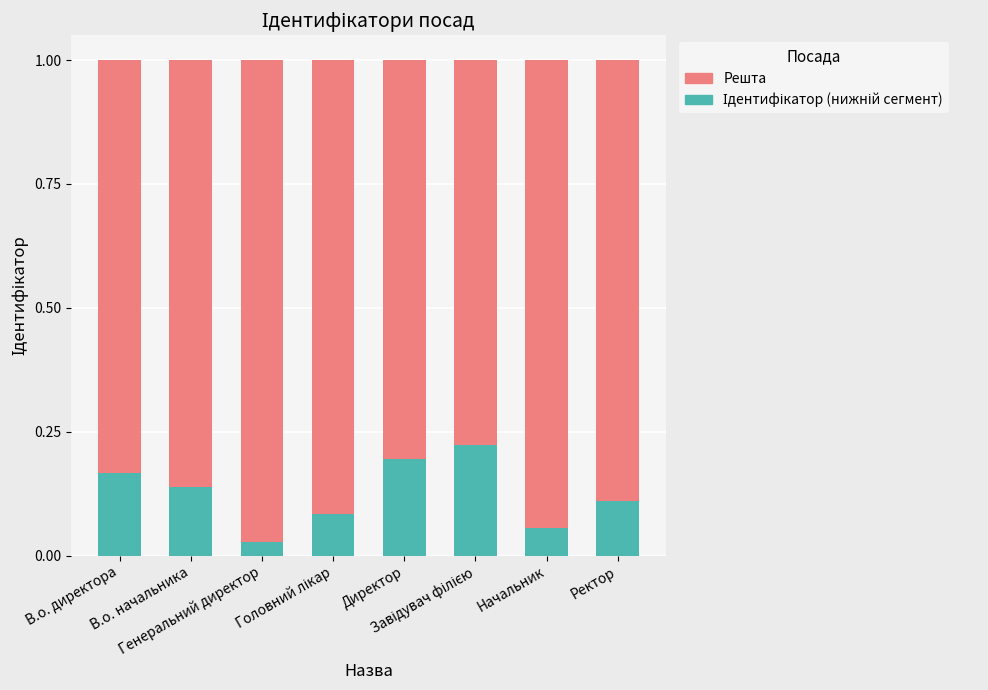

Does the chart contain any negative values?

No